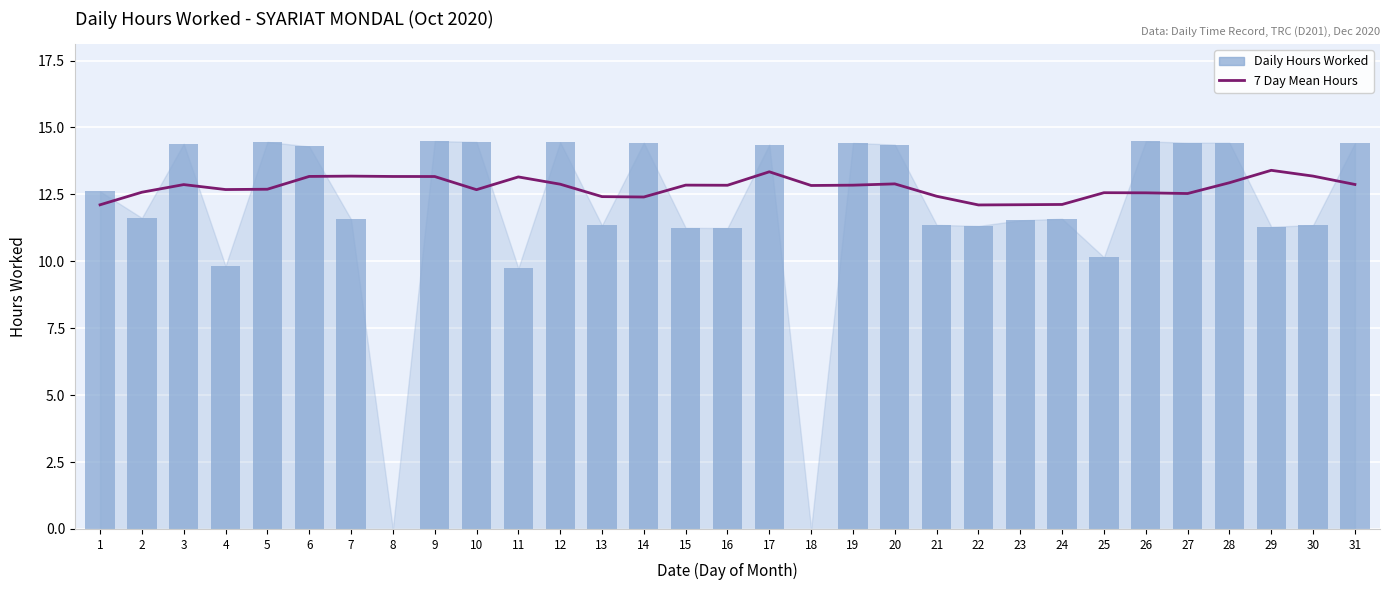

How many series are shown in this chart?

2